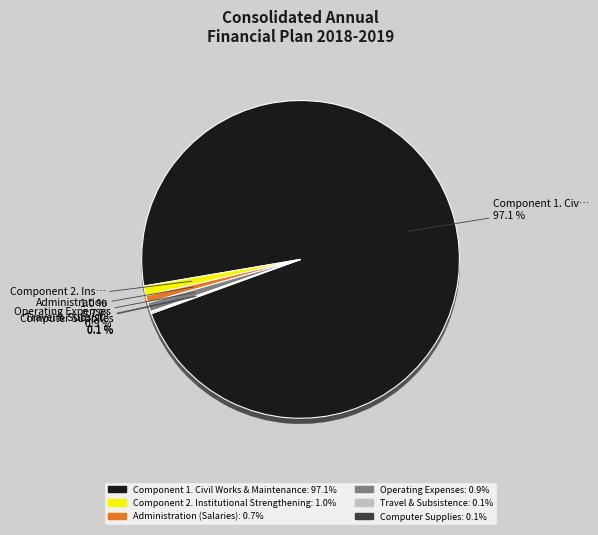

Combined, do Component 2. Institutional Strengthening and Administration (Salaries) account for over 50%?

No